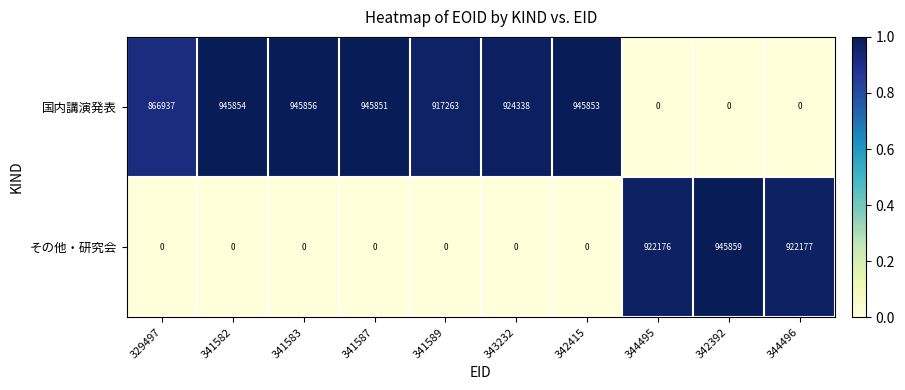

How many series are shown in this chart?

2